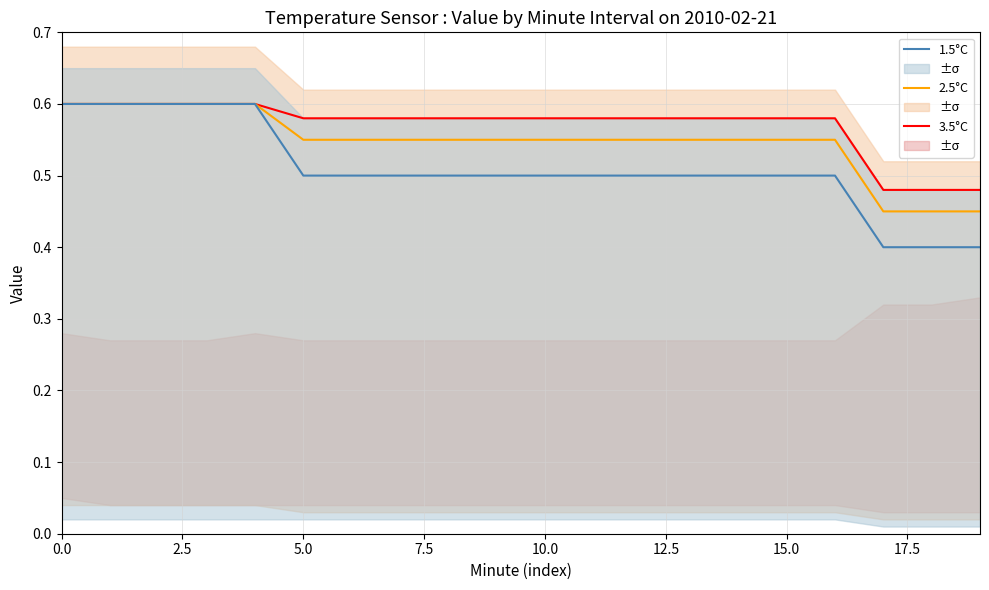

Does the chart display data point markers on the line(s)?

No